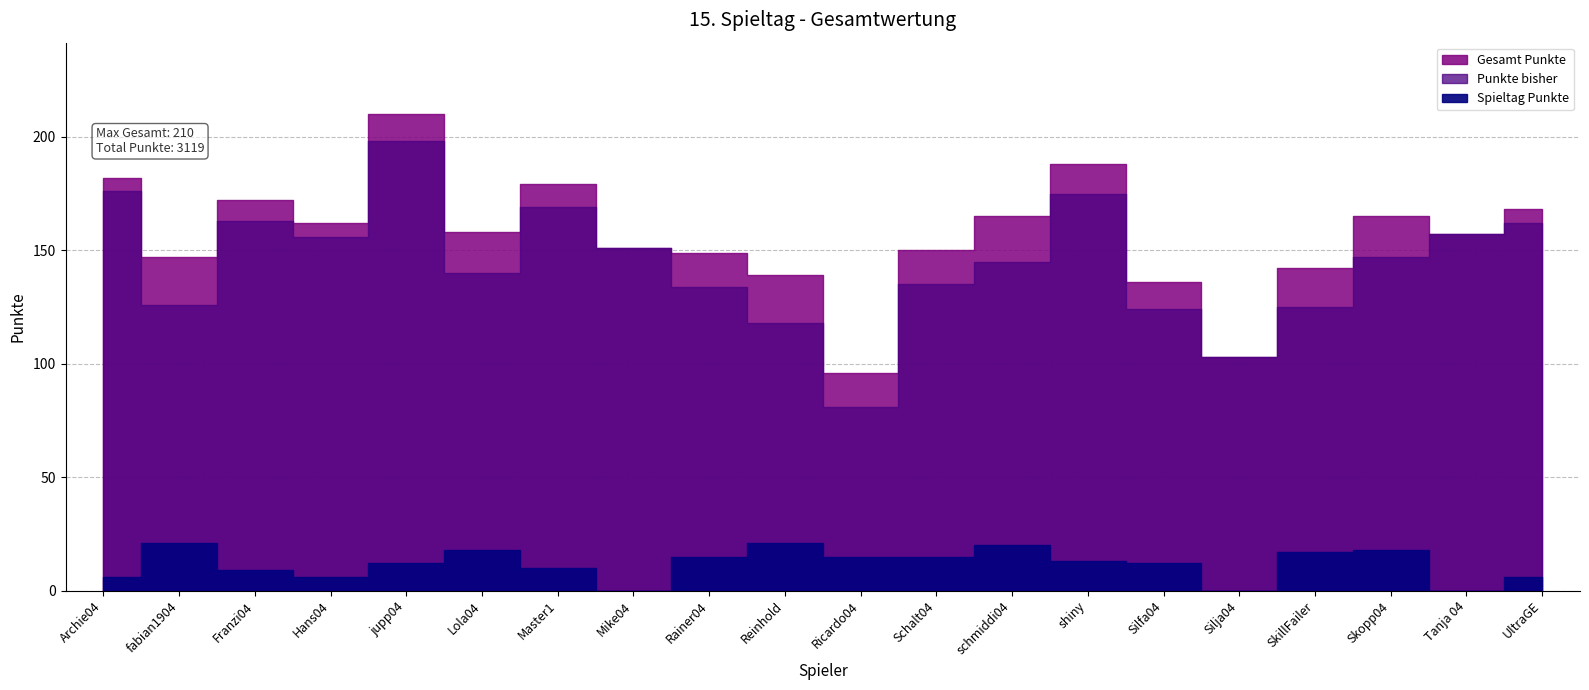

Reading left to right, extract all data points from this chart.

Gesamt Punkte: Archie04=182	fabian1904=147	Franzi04=172	Hans04=162	jupp04=210	Lola04=158	Master1=179	Mike04=151	Rainer04=149	Reinhold=139	Ricardo04=96	Schalt04=150	schmiddi04=165	shiny=188	Silfa04=136	Silja04=103	SkillFailer=142	Skopp04=165	Tanja 04=157	UltraGE=168
Punkte bisher: Archie04=176	fabian1904=126	Franzi04=163	Hans04=156	jupp04=198	Lola04=140	Master1=169	Mike04=151	Rainer04=134	Reinhold=118	Ricardo04=81	Schalt04=135	schmiddi04=145	shiny=175	Silfa04=124	Silja04=103	SkillFailer=125	Skopp04=147	Tanja 04=157	UltraGE=162
Spieltag Punkte: Archie04=6	fabian1904=21	Franzi04=9	Hans04=6	jupp04=12	Lola04=18	Master1=10	Mike04=0	Rainer04=15	Reinhold=21	Ricardo04=15	Schalt04=15	schmiddi04=20	shiny=13	Silfa04=12	Silja04=0	SkillFailer=17	Skopp04=18	Tanja 04=0	UltraGE=6